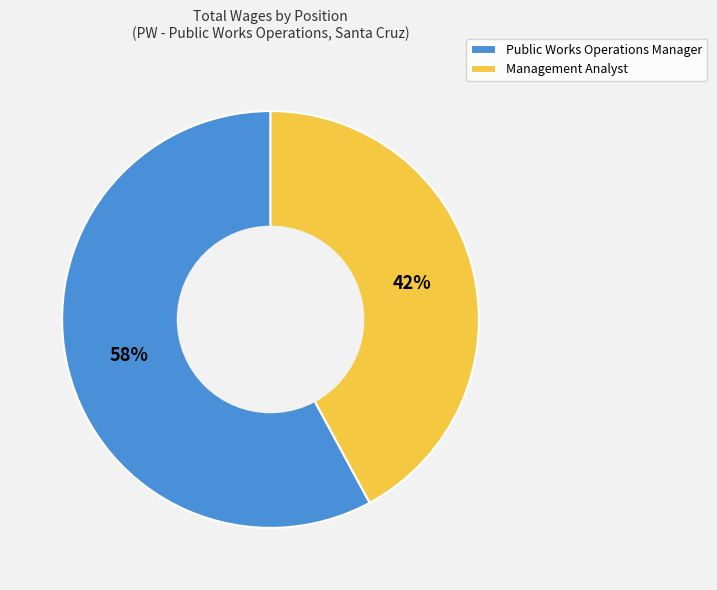

Which category has the smallest portion of the pie?

Management Analyst